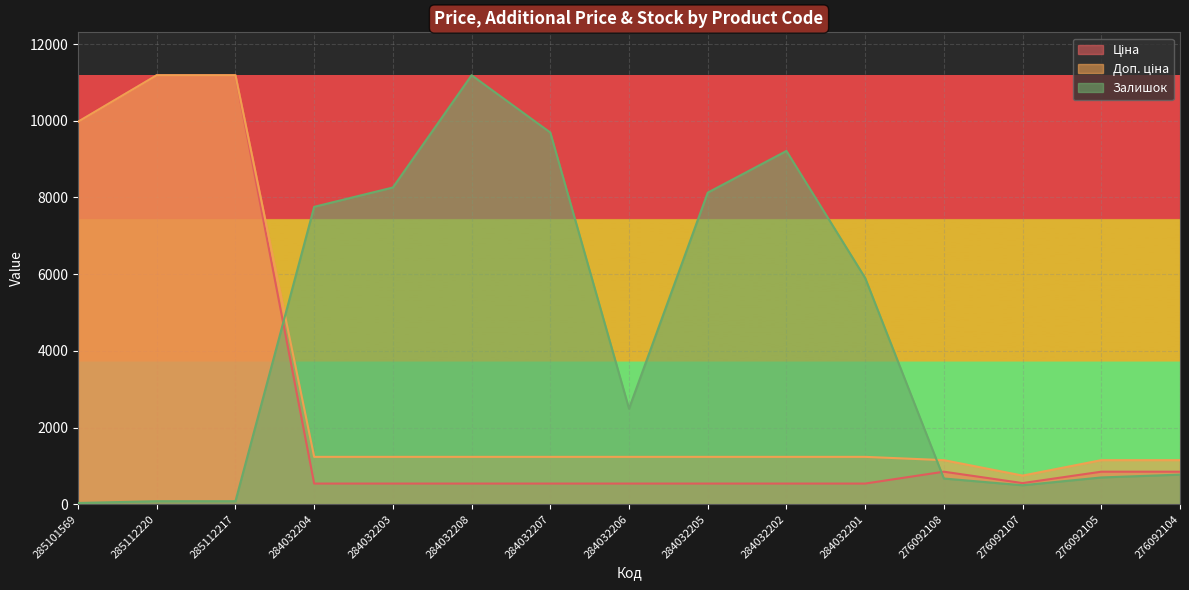

What are all the series names shown in the legend?

Ціна, Доп. ціна, Залишок